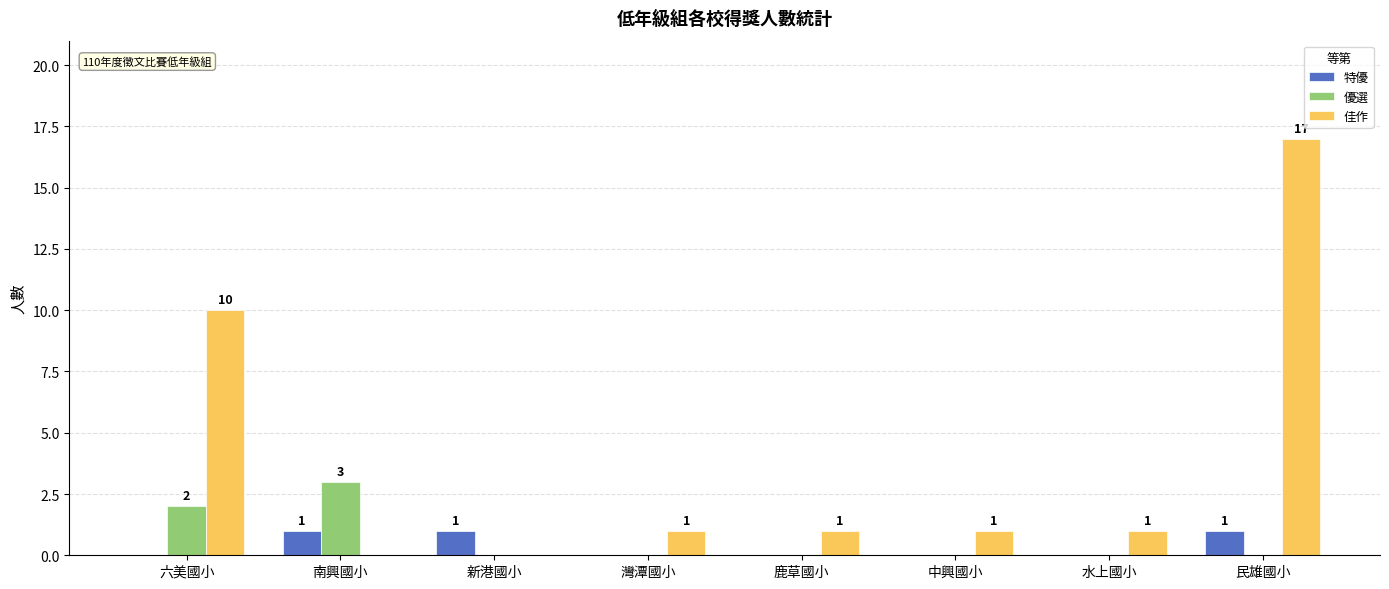

What is the sum of the 特優 values at 鹿草國小 and 南興國小?

1